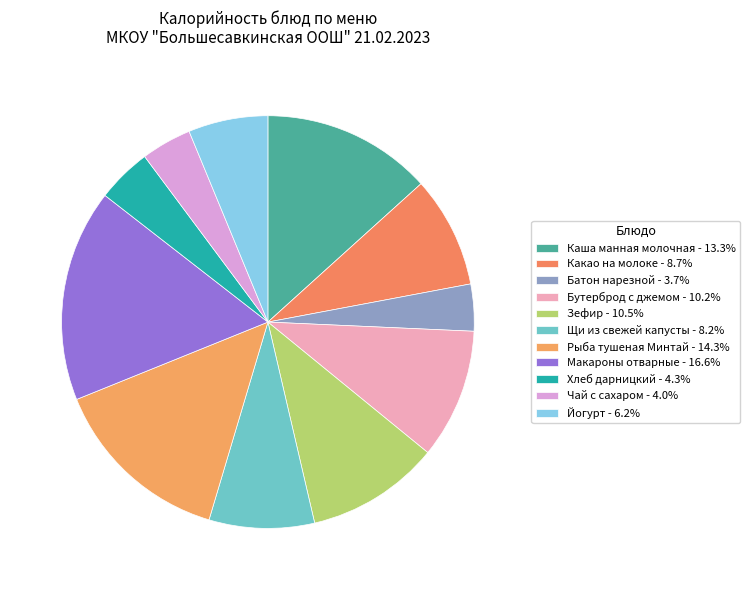

Rank the categories by value from lowest to highest.

Батон нарезной, Чай с сахаром, Хлеб дарницкий, Йогурт, Щи из свежей капусты, Какао на молоке, Бутерброд с джемом, Зефир, Каша манная молочная, Рыба тушеная Минтай, Макароны отварные